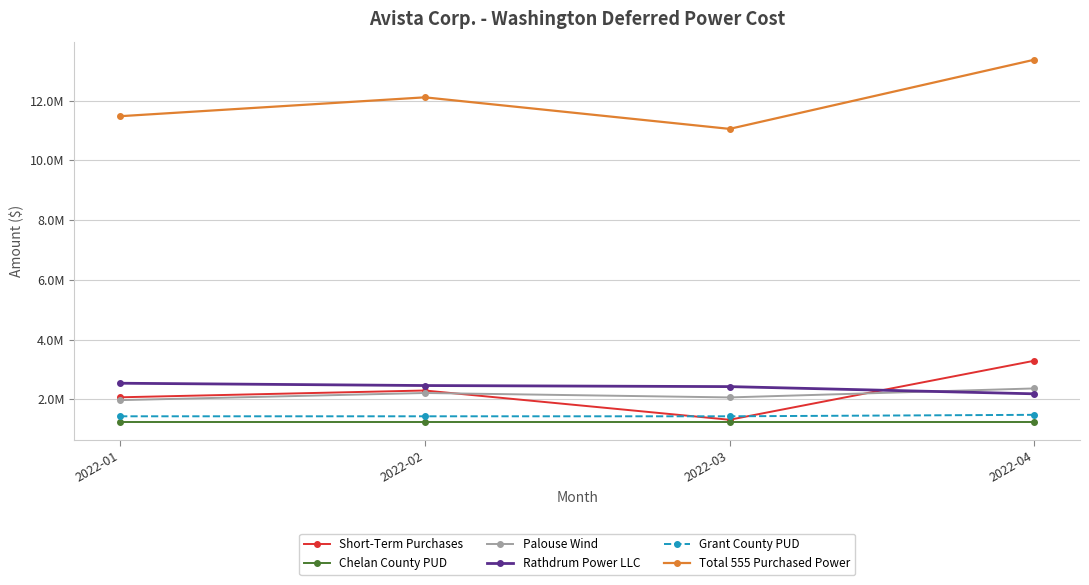

What is the sum of the Grant County PUD values at 2022-03 and 2022-04?

2908560.2